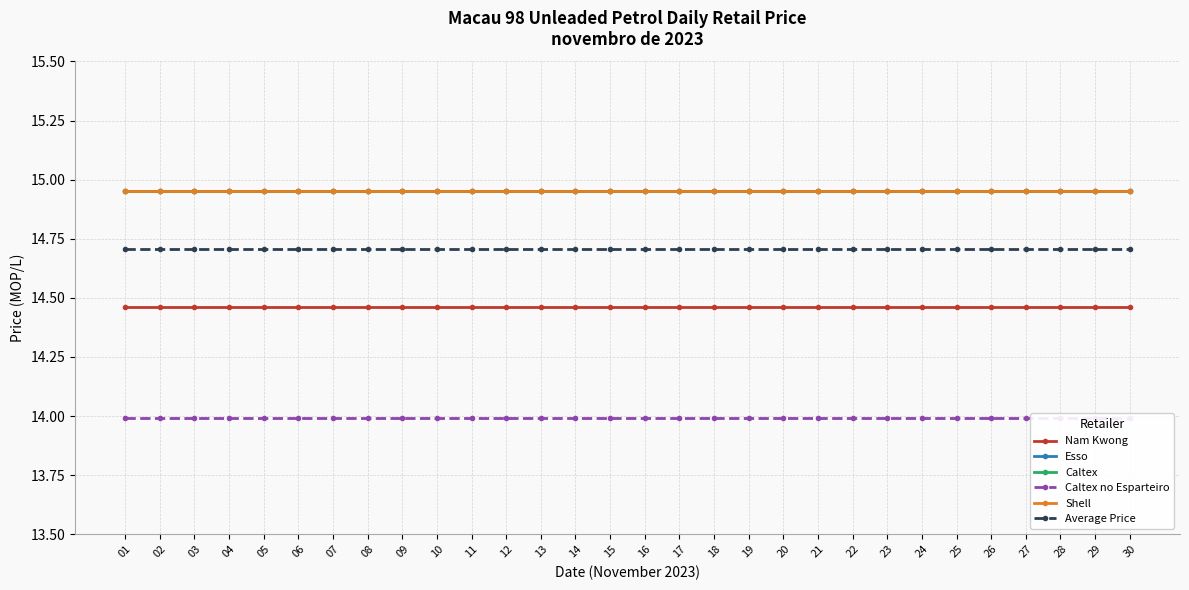

What is the average value of the Esso series?

14.9